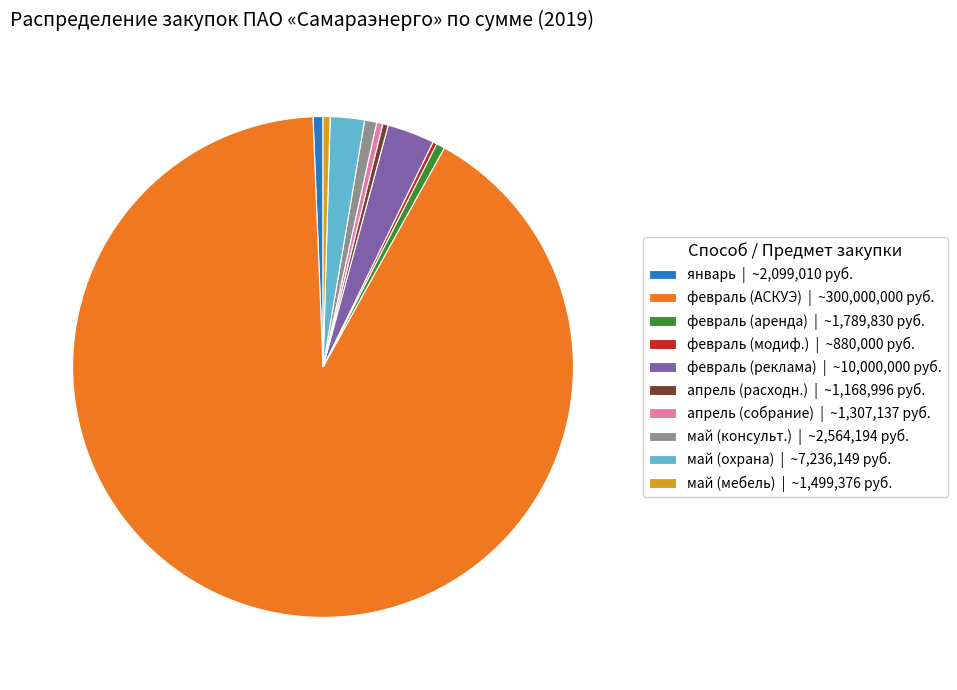

What is the largest slice in the pie chart?

февраль (АСКУЭ) | ~300,000,000 руб.